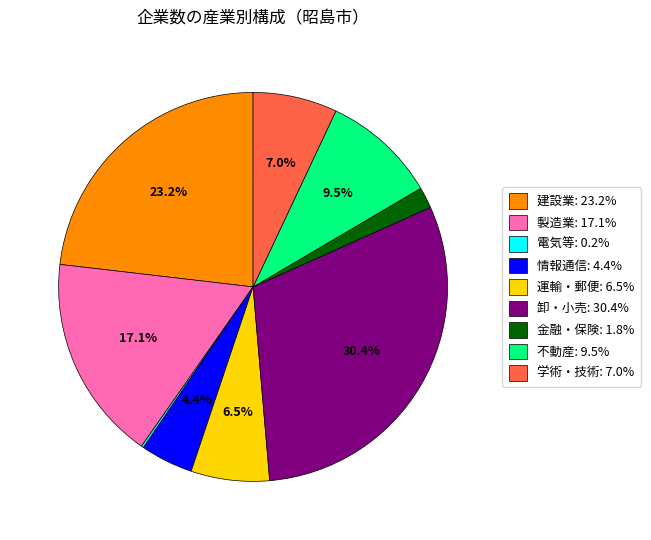

Is there any slice that represents more than half of the pie?

No